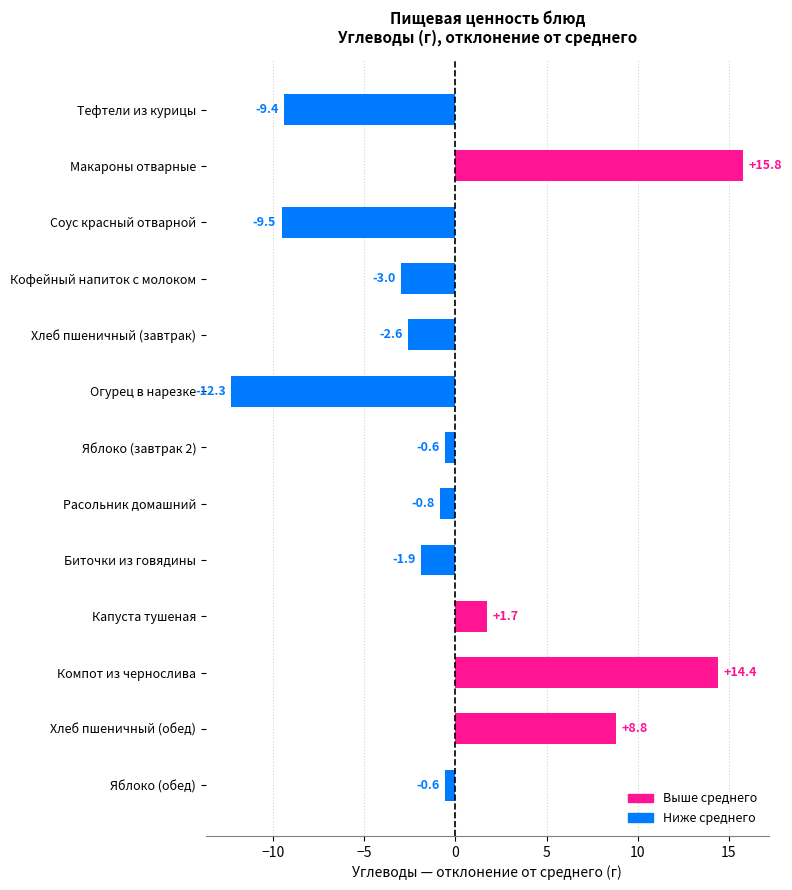

Where is the data nearest to the value 1?

Капуста тушеная